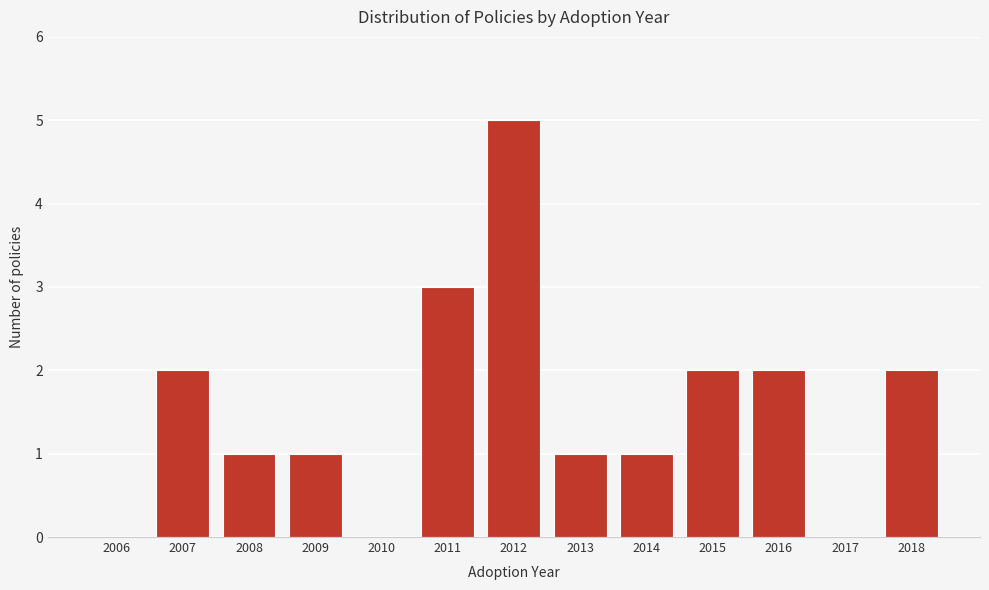

Reading left to right, list all the values displayed in this chart.

2006=0	2007=2	2008=1	2009=1	2010=0	2011=3	2012=5	2013=1	2014=1	2015=2	2016=2	2017=0	2018=2